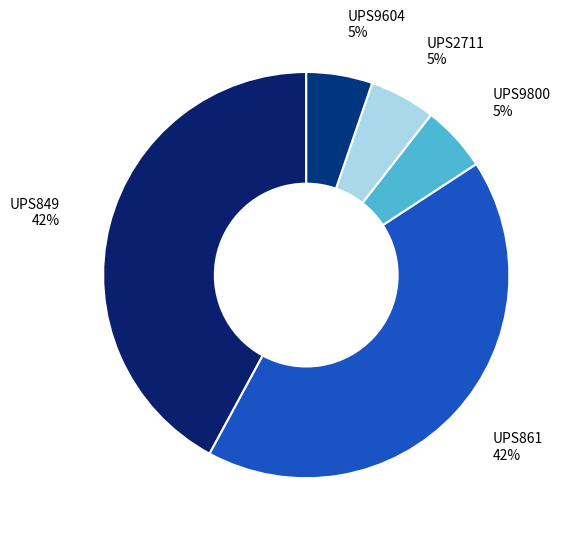

Is there a majority slice in this chart?

No